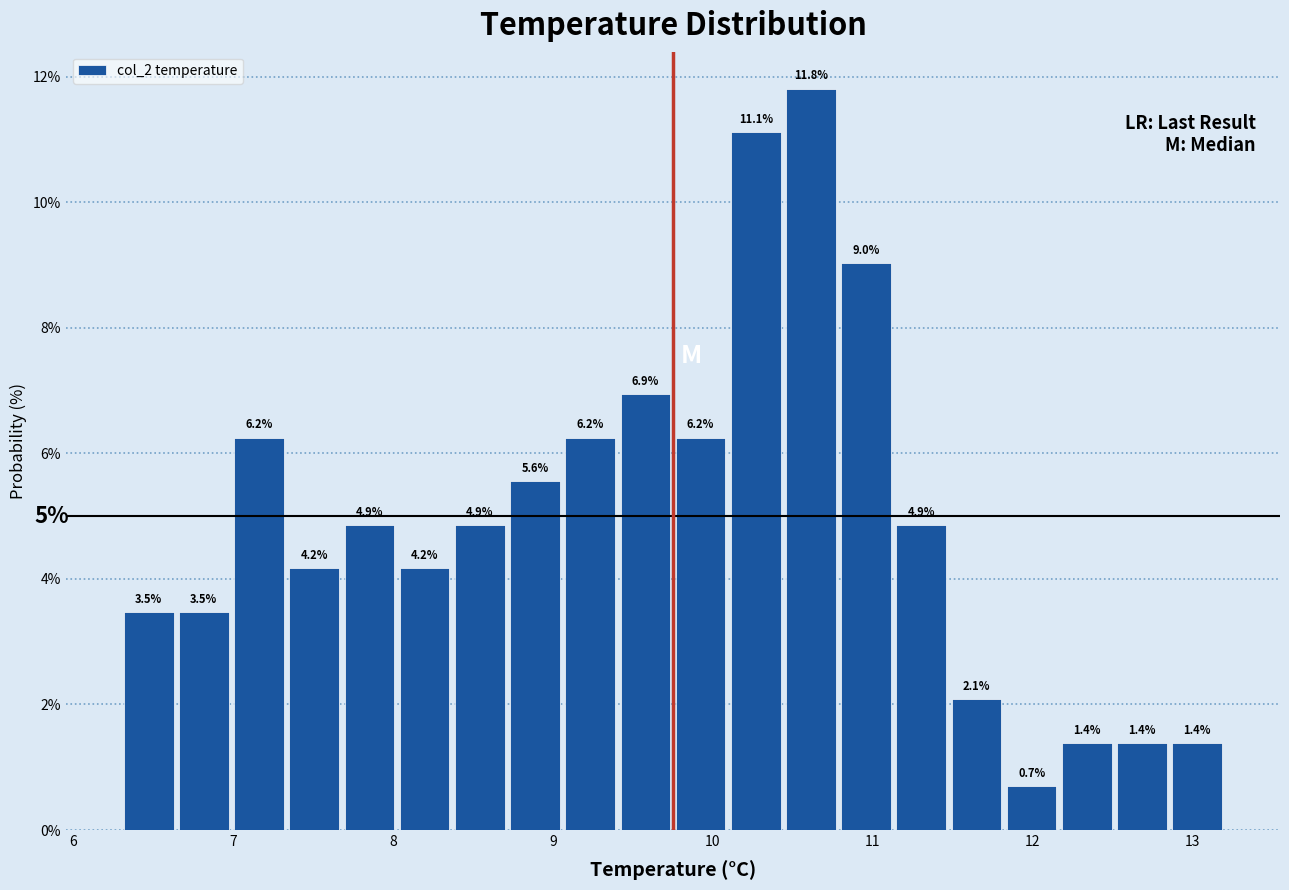

Read against the x-axis, roughly where is the centre of the tallest bar?

10.6